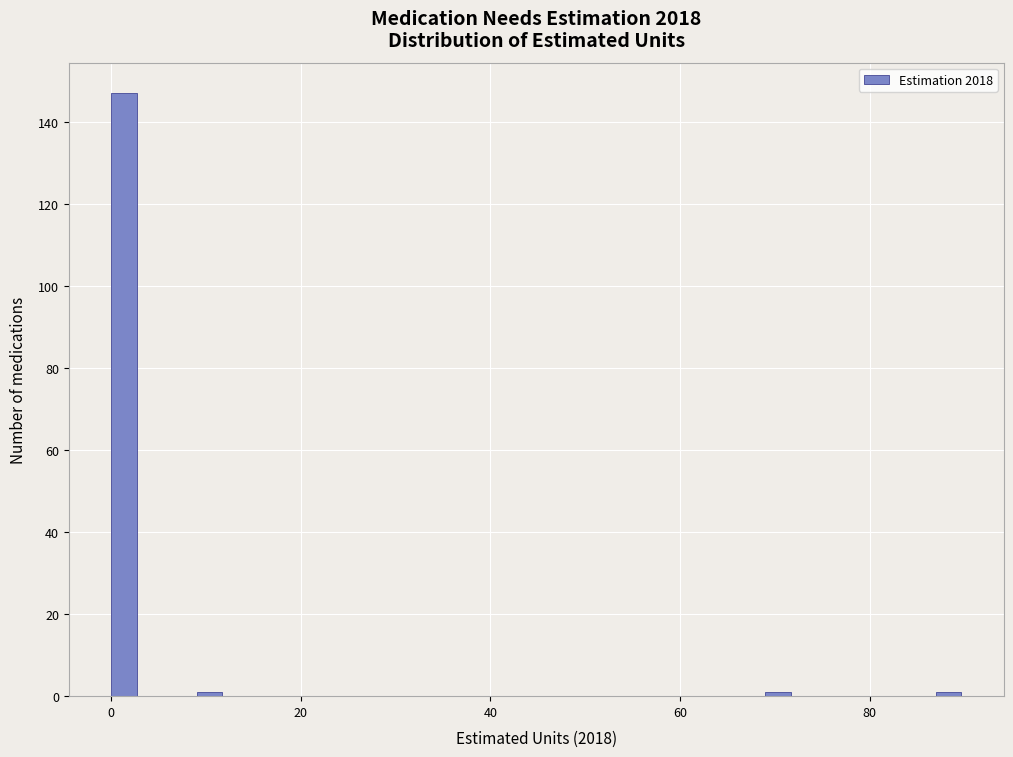

Read against the x-axis, roughly where is the centre of the tallest bar?

2